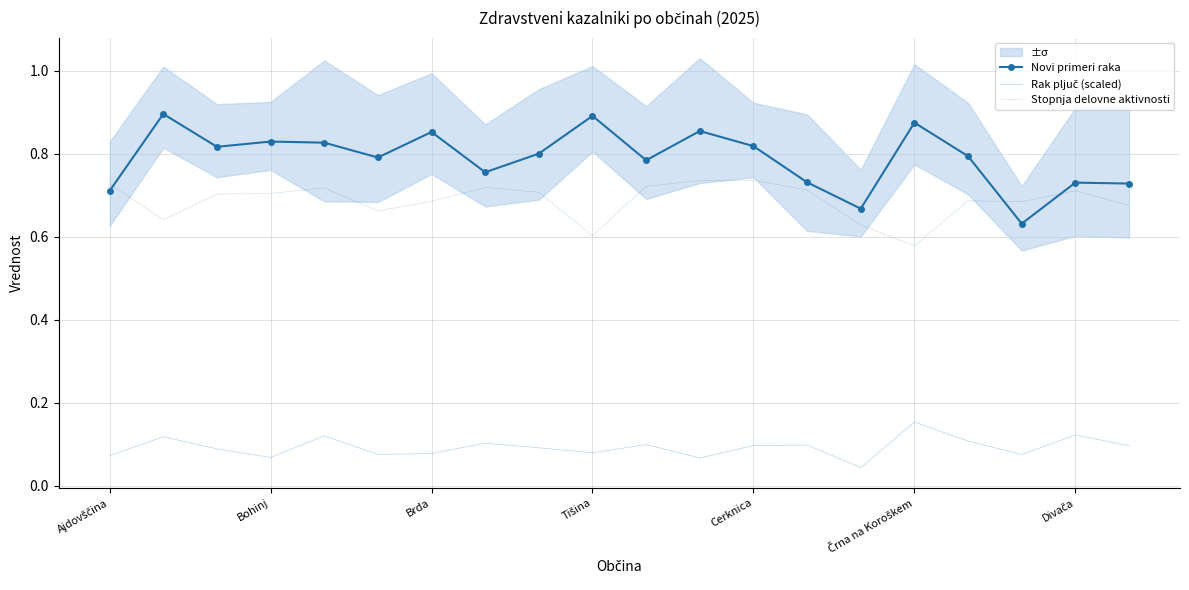

At Bohinj, list the series in order from smallest to largest.

Rak pljuč (scaled), Stopnja delovne aktivnosti, Novi primeri raka